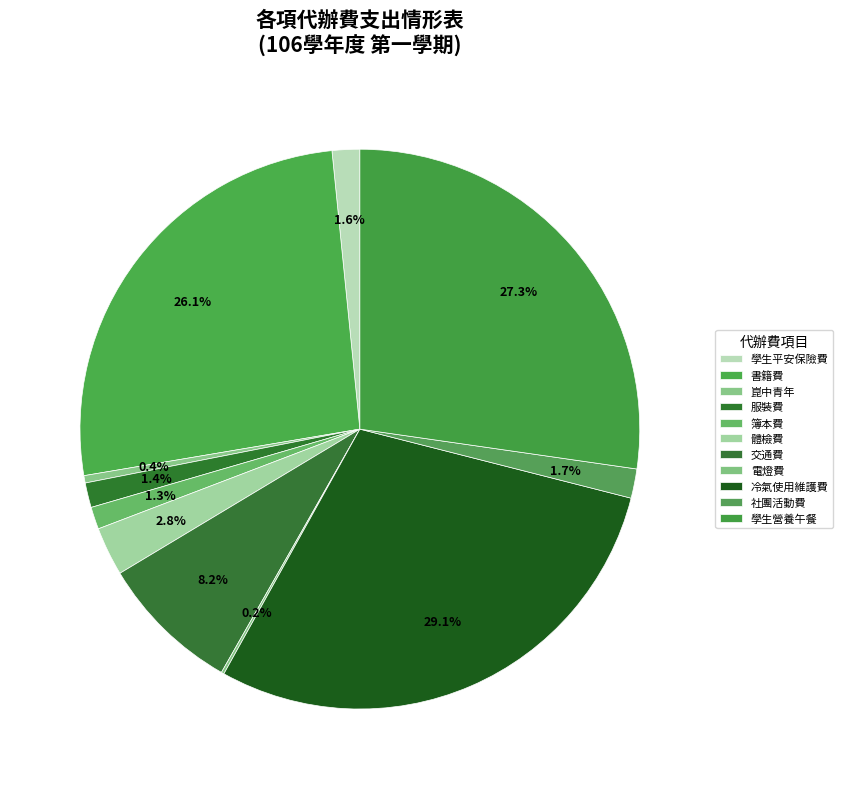

Rank the categories by value from highest to lowest.

冷氣使用維護費, 學生營養午餐, 書籍費, 交通費, 體檢費, 社團活動費, 學生平安保險費, 服裝費, 簿本費, 崑中青年, 電燈費